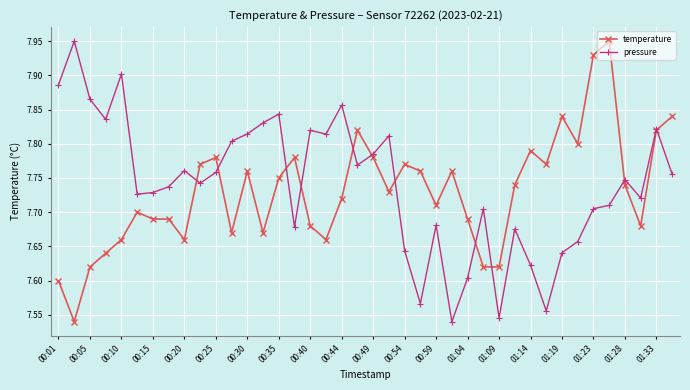

At how many categories does at least one series exceed 7?

40